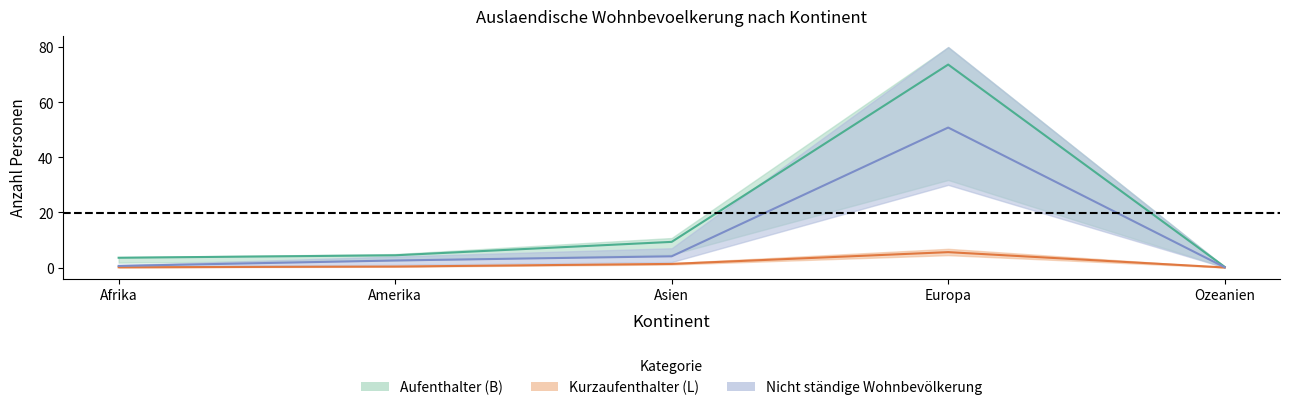

Which series changed the most between Afrika and Amerika?

Aufenthalter (B) Frauen